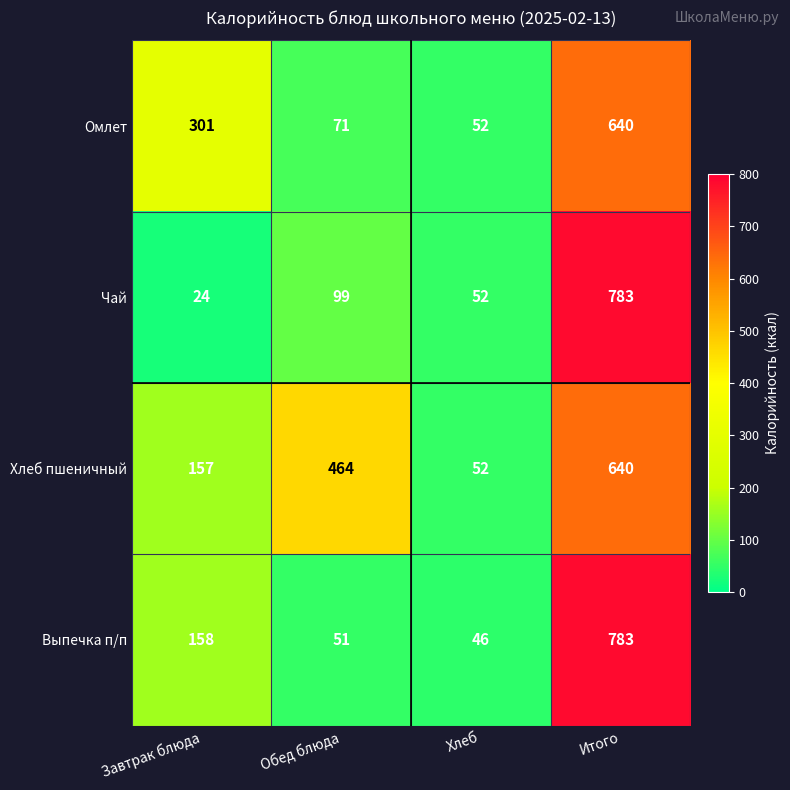

Reading left to right, extract all data points from this chart.

Омлет: 301	71	52	640
Чай: 24	99	52	783
Хлеб пшеничный: 157	464	52	640
Выпечка п/п: 158	51	46	783